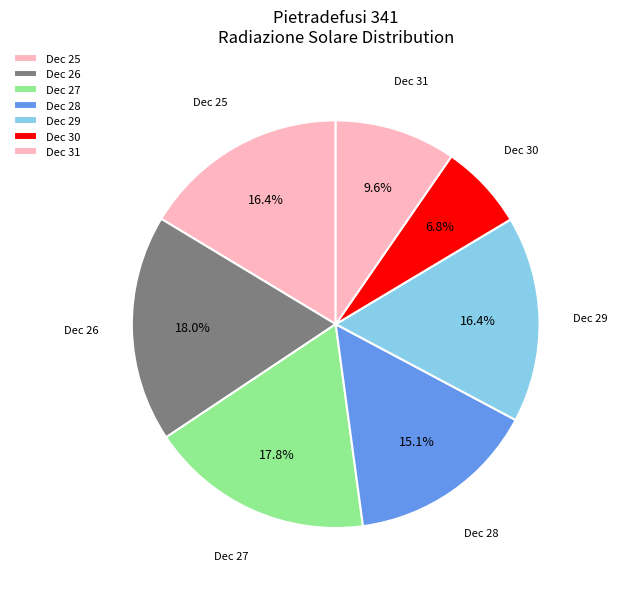

How many slices are in this pie chart?

7